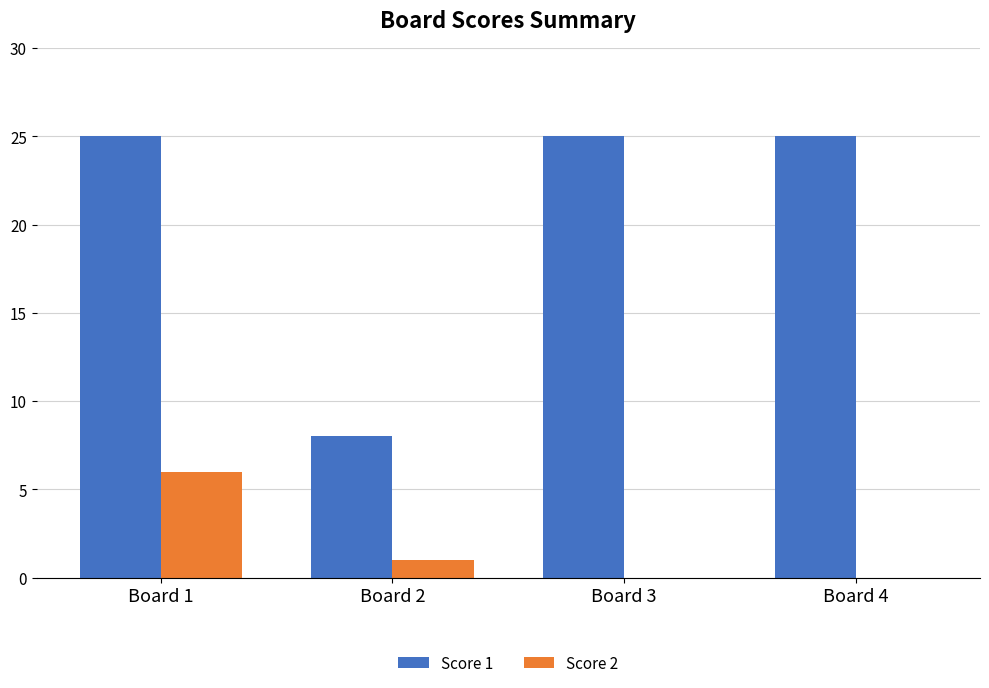

What is the maximum value shown in the chart?

25